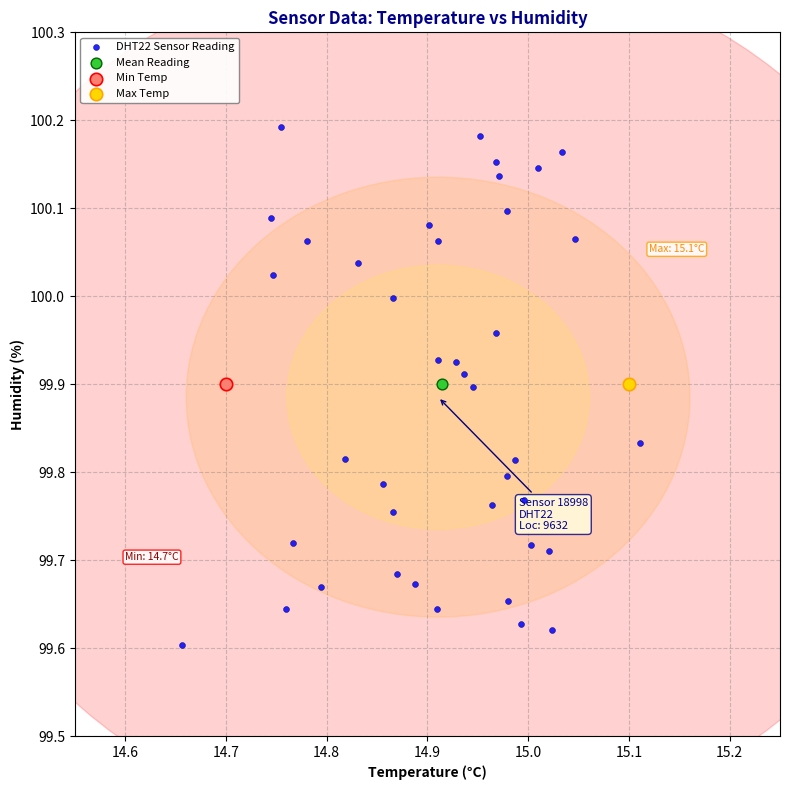

What are all the series names shown in the legend?

DHT22 Sensor Reading, Mean Reading, Min Temp, Max Temp